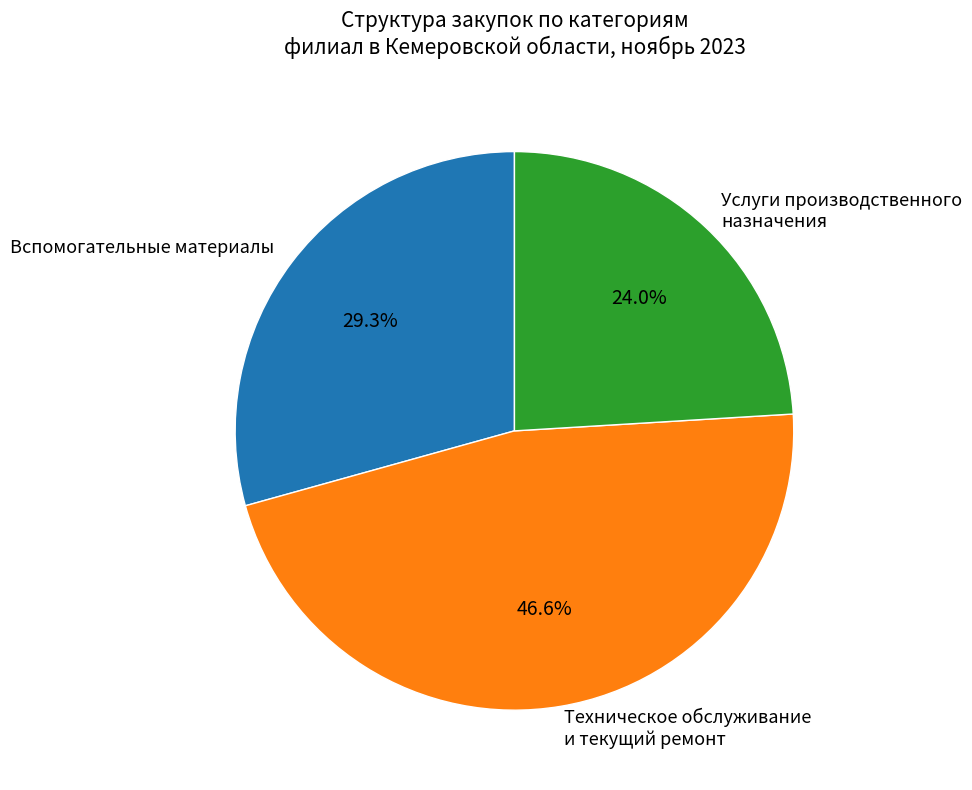

Between Вспомогательные материалы and Техническое обслуживание и текущий ремонт, which is larger?

Техническое обслуживание и текущий ремонт